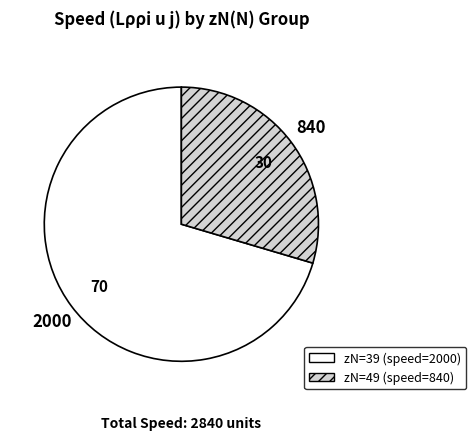

Is there a majority slice in this chart?

Yes